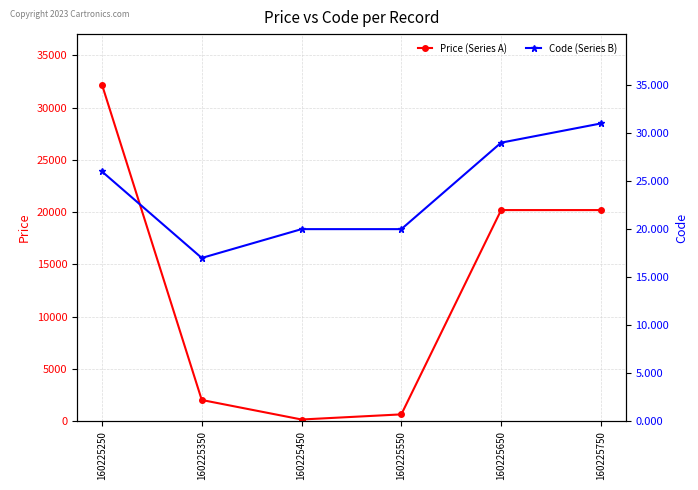

At which label does Price (Series A) first exceed 20200?

160225250